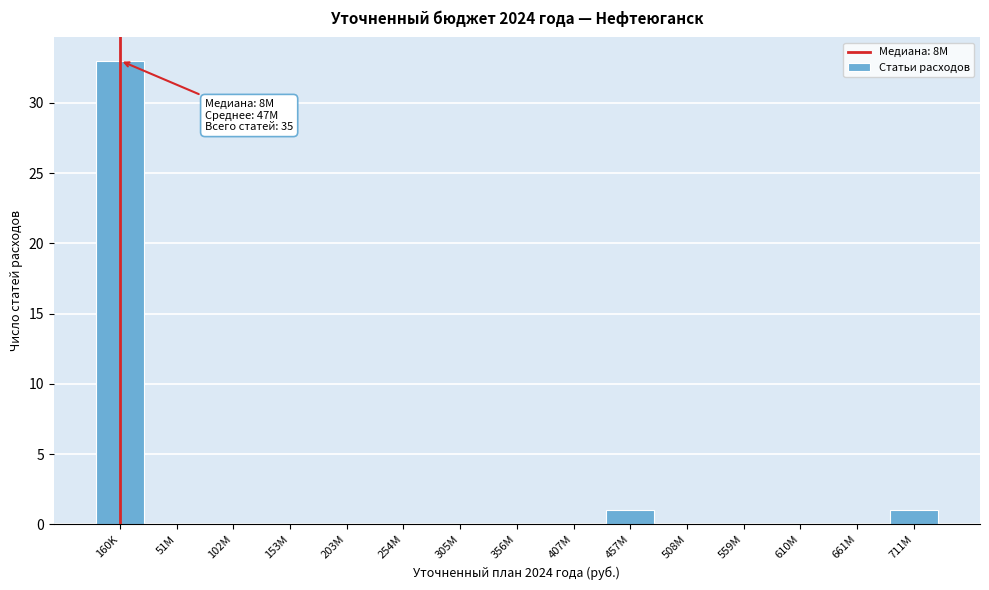

Reading right to left, list all the values displayed in this chart.

711M=1	661M=0	610M=0	559M=0	508M=0	457M=1	407M=0	356M=0	305M=0	254M=0	203M=0	153M=0	102M=0	51M=0	160K=33